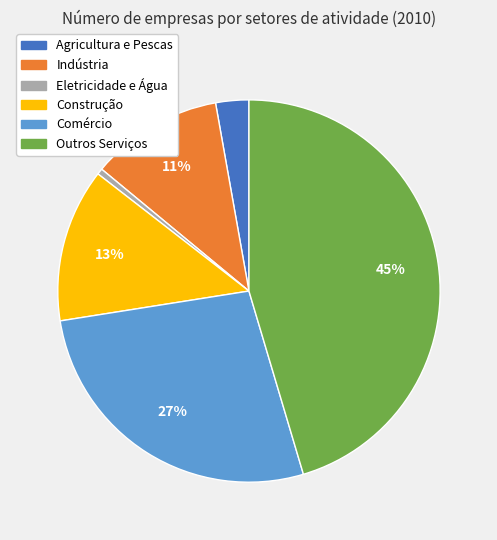

To the nearest percent, what percentage of the pie is Comércio?

27%